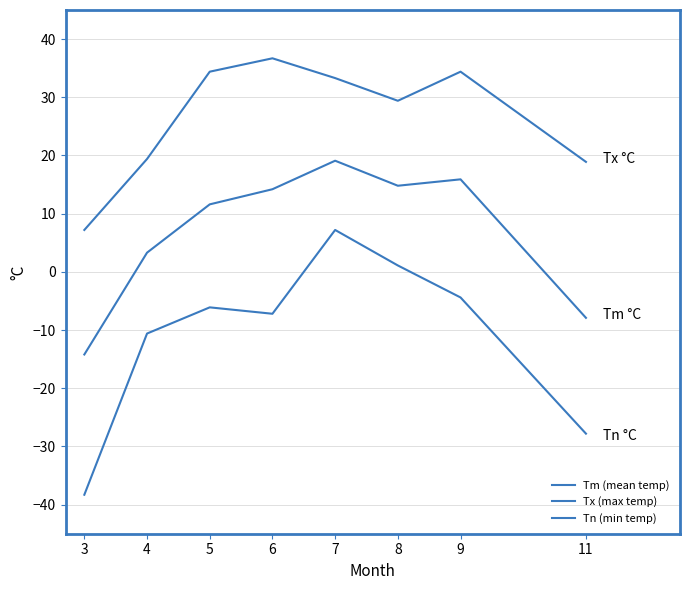

True or false: Tm (mean temp) and Tx (max temp) intersect in this chart.

False